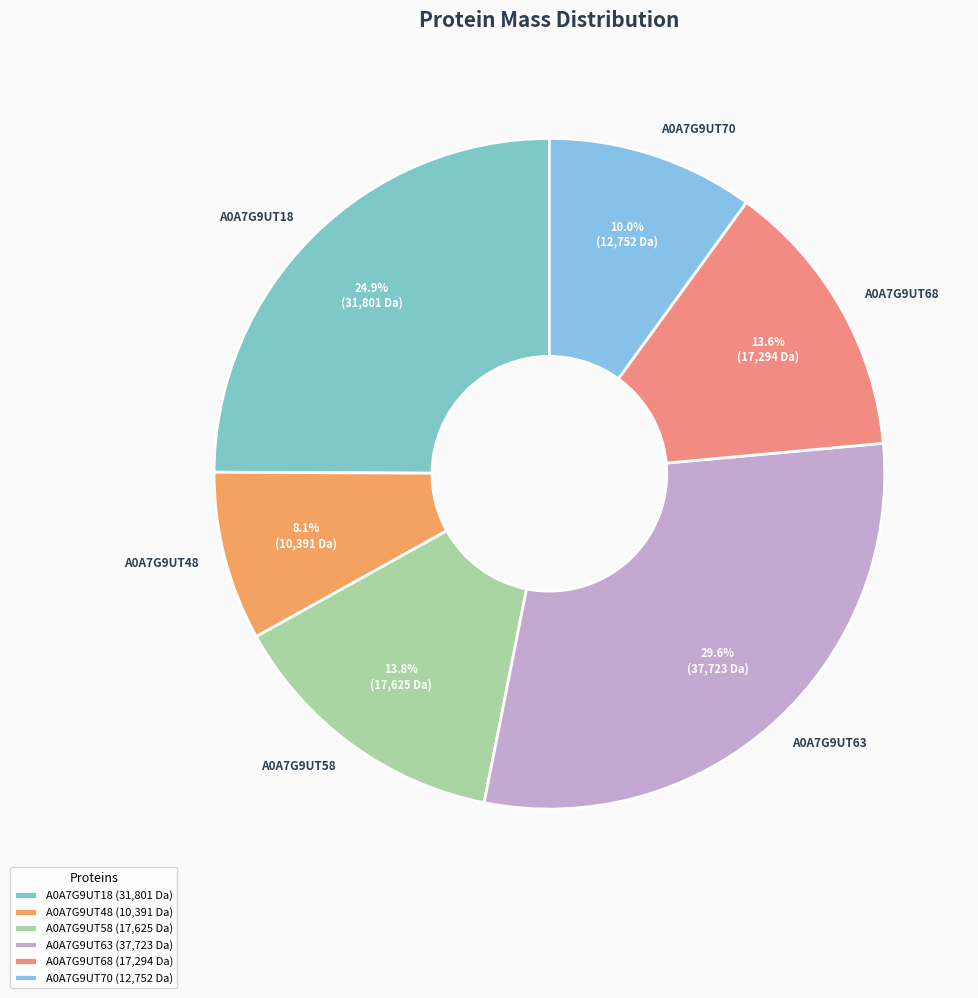

Is there a majority slice in this chart?

No